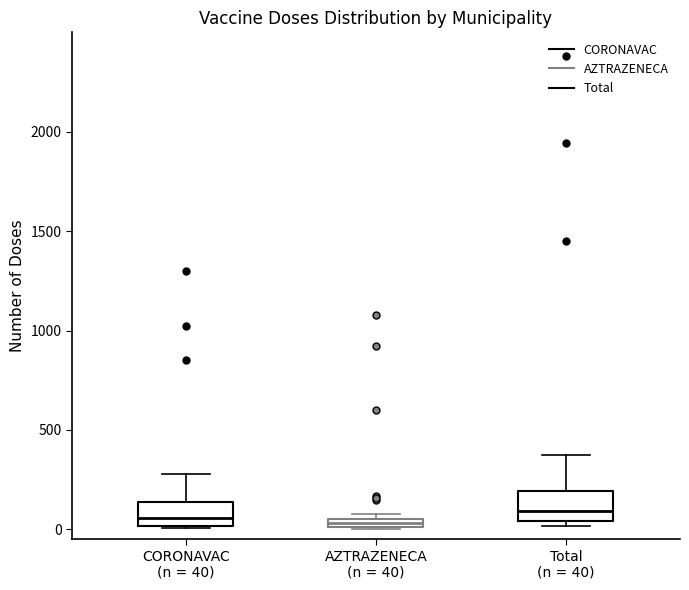

Where is the lower edge of the box for Total (n = 40) on the y-axis? The values are not printed on the chart, so give them approximately, as read against the axis.

50